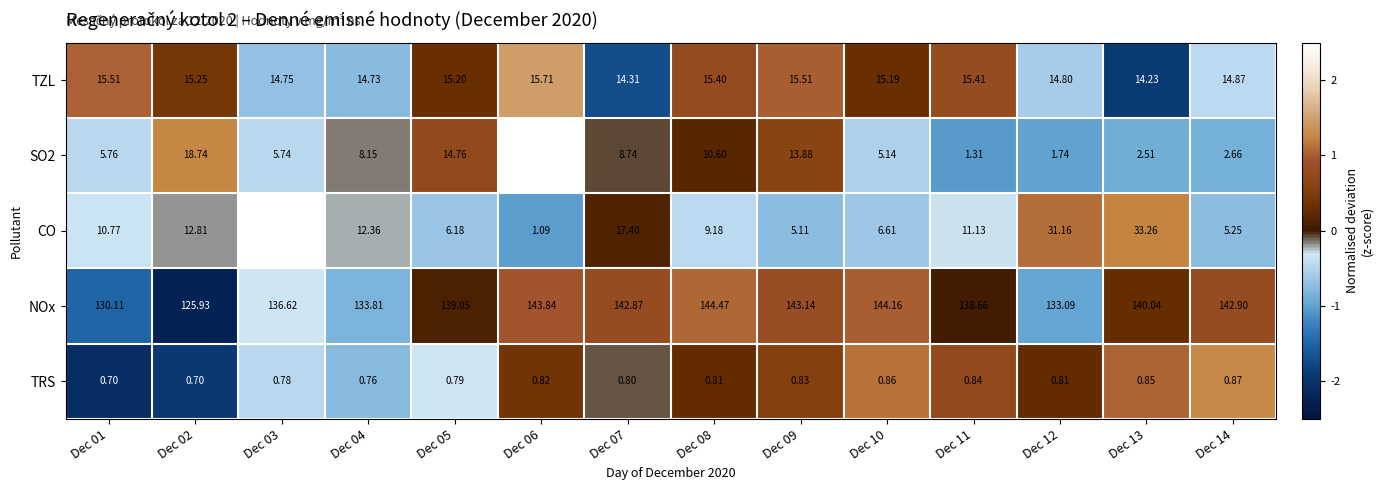

Is the value of TZL at Dec 13 greater than the value of SO2 at Dec 08?

Yes